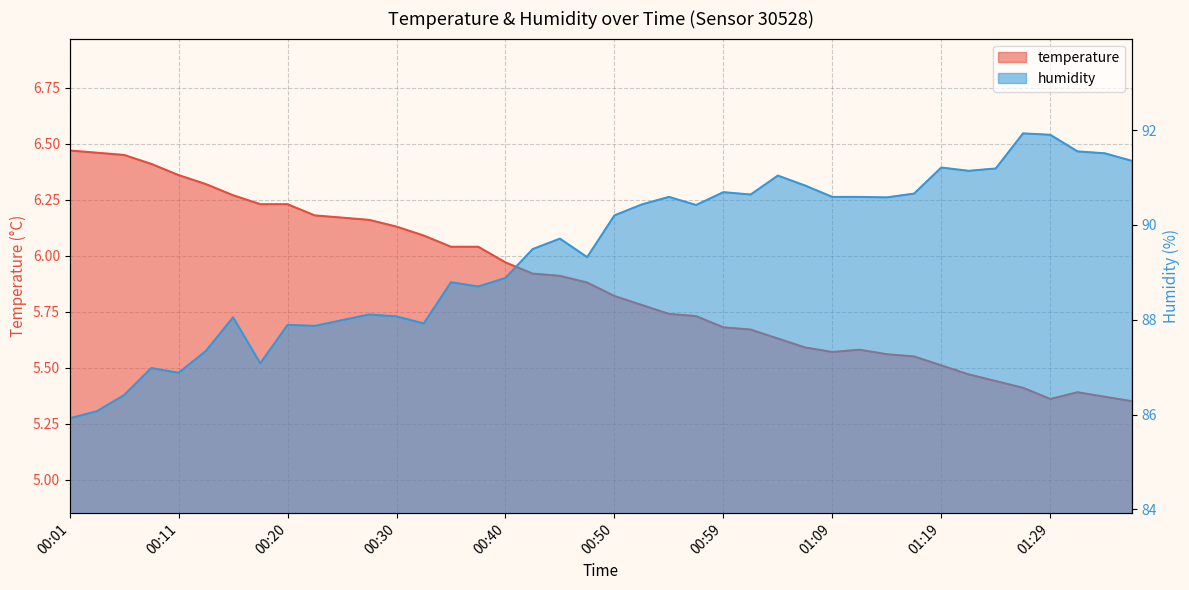

What is the greatest value displayed?

91.9